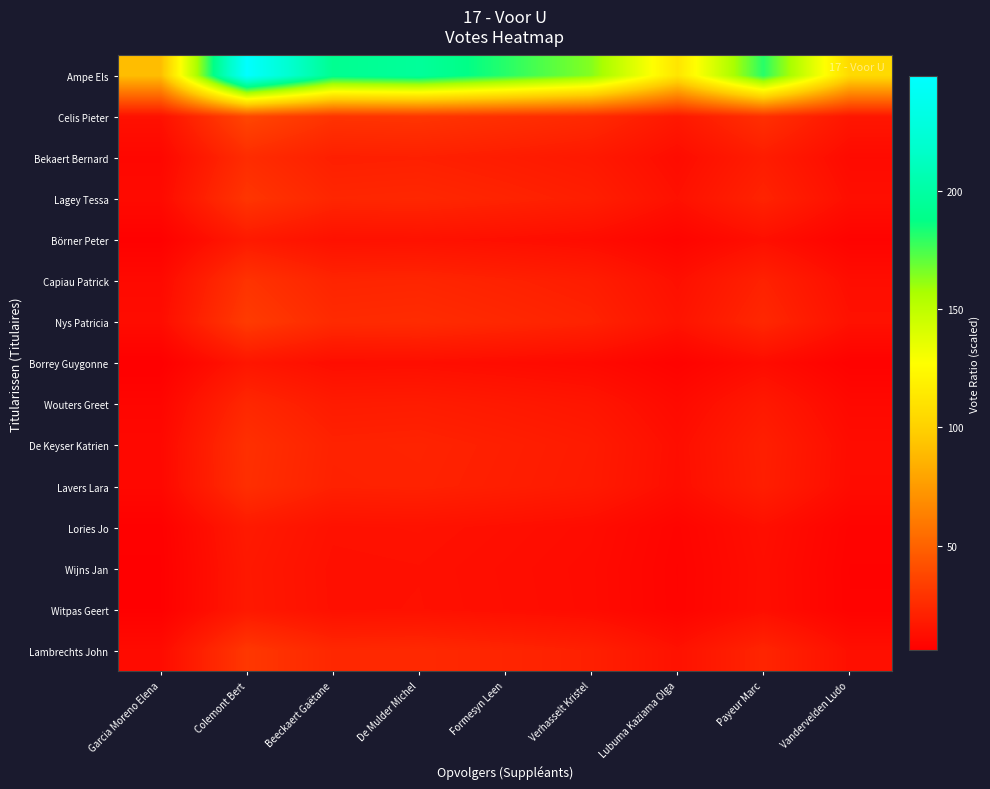

Reading left to right, list all the values displayed in this chart.

Ampe Els: Garcia Moreno Elena=90.4	Colemont Bert=248.4	Beeckaert Gaëtane=191.7	De Mulder Michel=195.9	Formesyn Leen=180.9	Verhasselt Kristel=164.0	Lubuma Kaziama Olga=112.0	Payeur Marc=180.9	Vandervelden Ludo=105.3
Celis Pieter: Garcia Moreno Elena=13.6	Colemont Bert=37.3	Beeckaert Gaëtane=28.8	De Mulder Michel=29.4	Formesyn Leen=27.2	Verhasselt Kristel=24.7	Lubuma Kaziama Olga=16.8	Payeur Marc=27.2	Vandervelden Ludo=15.8
Bekaert Bernard: Garcia Moreno Elena=9.4	Colemont Bert=25.7	Beeckaert Gaëtane=19.8	De Mulder Michel=20.3	Formesyn Leen=18.7	Verhasselt Kristel=17.0	Lubuma Kaziama Olga=11.6	Payeur Marc=18.7	Vandervelden Ludo=10.9
Lagey Tessa: Garcia Moreno Elena=10.8	Colemont Bert=29.6	Beeckaert Gaëtane=22.9	De Mulder Michel=23.4	Formesyn Leen=21.6	Verhasselt Kristel=19.6	Lubuma Kaziama Olga=13.4	Payeur Marc=21.6	Vandervelden Ludo=12.6
Börner Peter: Garcia Moreno Elena=6.4	Colemont Bert=17.5	Beeckaert Gaëtane=13.5	De Mulder Michel=13.8	Formesyn Leen=12.8	Verhasselt Kristel=11.6	Lubuma Kaziama Olga=7.9	Payeur Marc=12.8	Vandervelden Ludo=7.4
Capiau Patrick: Garcia Moreno Elena=10.4	Colemont Bert=28.7	Beeckaert Gaëtane=22.1	De Mulder Michel=22.6	Formesyn Leen=20.9	Verhasselt Kristel=18.9	Lubuma Kaziama Olga=12.9	Payeur Marc=20.9	Vandervelden Ludo=12.1
Nys Patricia: Garcia Moreno Elena=11.7	Colemont Bert=32.3	Beeckaert Gaëtane=24.9	De Mulder Michel=25.4	Formesyn Leen=23.5	Verhasselt Kristel=21.3	Lubuma Kaziama Olga=14.5	Payeur Marc=23.5	Vandervelden Ludo=13.7
Borrey Guygonne: Garcia Moreno Elena=5.7	Colemont Bert=15.8	Beeckaert Gaëtane=12.2	De Mulder Michel=12.4	Formesyn Leen=11.5	Verhasselt Kristel=10.4	Lubuma Kaziama Olga=7.1	Payeur Marc=11.5	Vandervelden Ludo=6.7
Wouters Greet: Garcia Moreno Elena=8.5	Colemont Bert=23.5	Beeckaert Gaëtane=18.1	De Mulder Michel=18.5	Formesyn Leen=17.1	Verhasselt Kristel=15.5	Lubuma Kaziama Olga=10.6	Payeur Marc=17.1	Vandervelden Ludo=9.9
De Keyser Katrien: Garcia Moreno Elena=9.9	Colemont Bert=27.3	Beeckaert Gaëtane=21.1	De Mulder Michel=21.6	Formesyn Leen=19.9	Verhasselt Kristel=18.0	Lubuma Kaziama Olga=12.3	Payeur Marc=19.9	Vandervelden Ludo=11.6
Lavers Lara: Garcia Moreno Elena=9.8	Colemont Bert=26.8	Beeckaert Gaëtane=20.7	De Mulder Michel=21.2	Formesyn Leen=19.5	Verhasselt Kristel=17.7	Lubuma Kaziama Olga=12.1	Payeur Marc=19.5	Vandervelden Ludo=11.4
Lories Jo: Garcia Moreno Elena=6.4	Colemont Bert=17.6	Beeckaert Gaëtane=13.6	De Mulder Michel=13.9	Formesyn Leen=12.8	Verhasselt Kristel=11.6	Lubuma Kaziama Olga=7.9	Payeur Marc=12.8	Vandervelden Ludo=7.5
Wijns Jan: Garcia Moreno Elena=6.1	Colemont Bert=16.8	Beeckaert Gaëtane=13.0	De Mulder Michel=13.3	Formesyn Leen=12.3	Verhasselt Kristel=11.1	Lubuma Kaziama Olga=7.6	Payeur Marc=12.3	Vandervelden Ludo=7.1
Witpas Geert: Garcia Moreno Elena=6.2	Colemont Bert=17.0	Beeckaert Gaëtane=13.1	De Mulder Michel=13.4	Formesyn Leen=12.4	Verhasselt Kristel=11.2	Lubuma Kaziama Olga=7.7	Payeur Marc=12.4	Vandervelden Ludo=7.2
Lambrechts John: Garcia Moreno Elena=11.1	Colemont Bert=30.6	Beeckaert Gaëtane=23.6	De Mulder Michel=24.1	Formesyn Leen=22.3	Verhasselt Kristel=20.2	Lubuma Kaziama Olga=13.8	Payeur Marc=22.3	Vandervelden Ludo=13.0